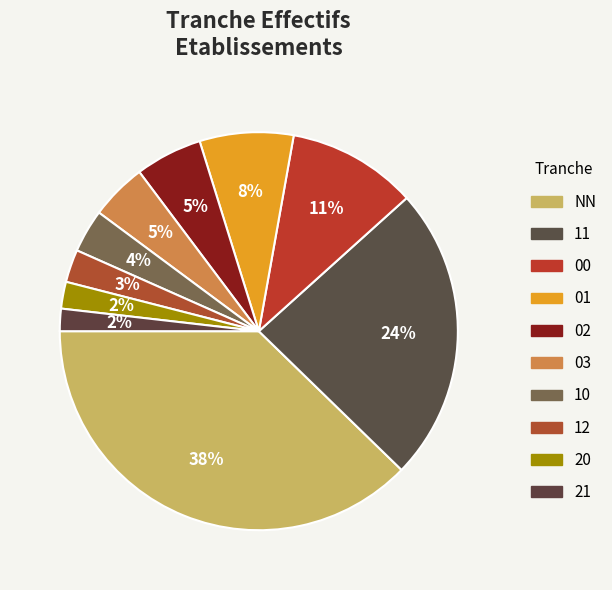

What is the total percentage of 10 and NN?

41.2%